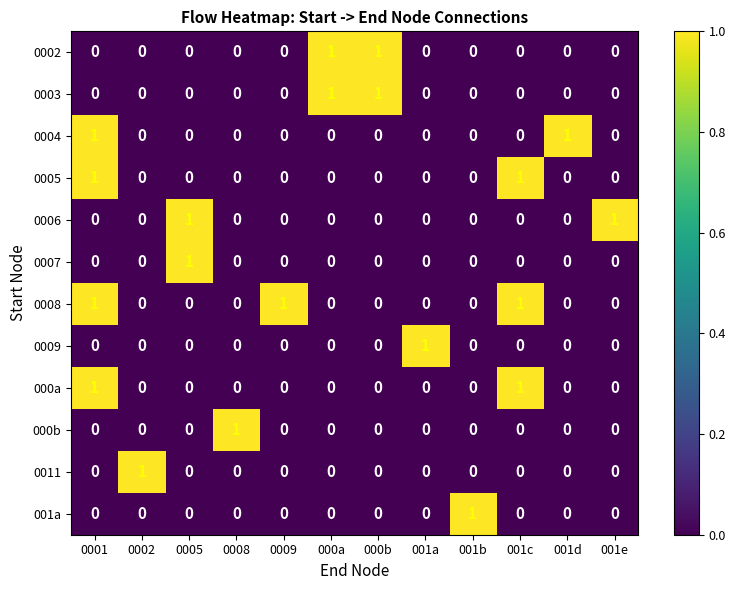

The value of 0006 at 0005 is 1. True or false?

True